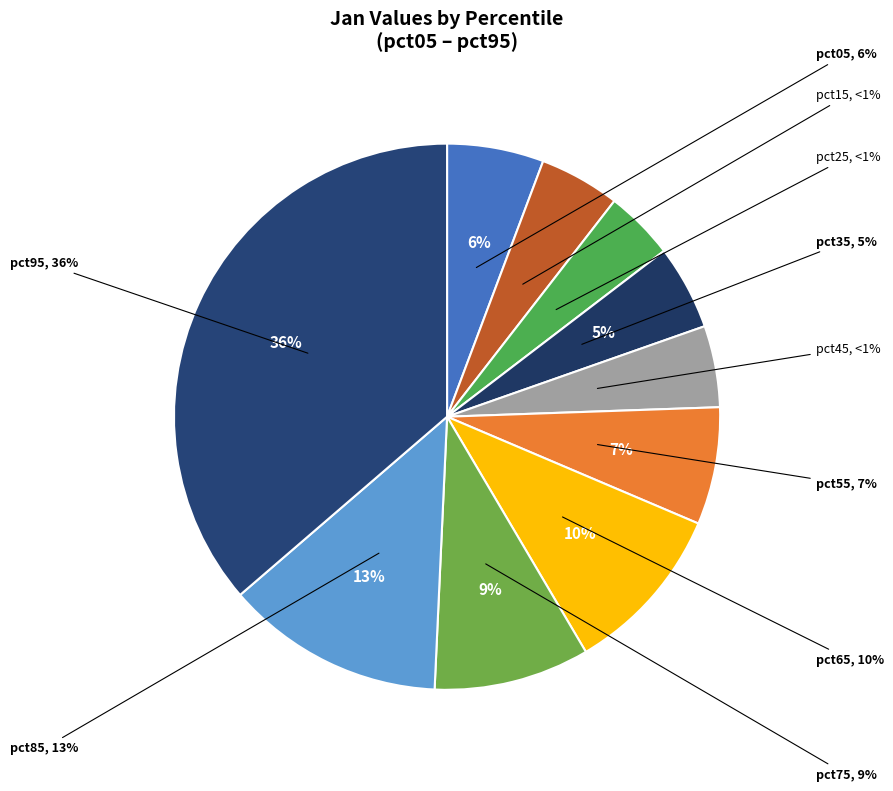

What percentage is the pct85 slice, to the nearest percent?

13%